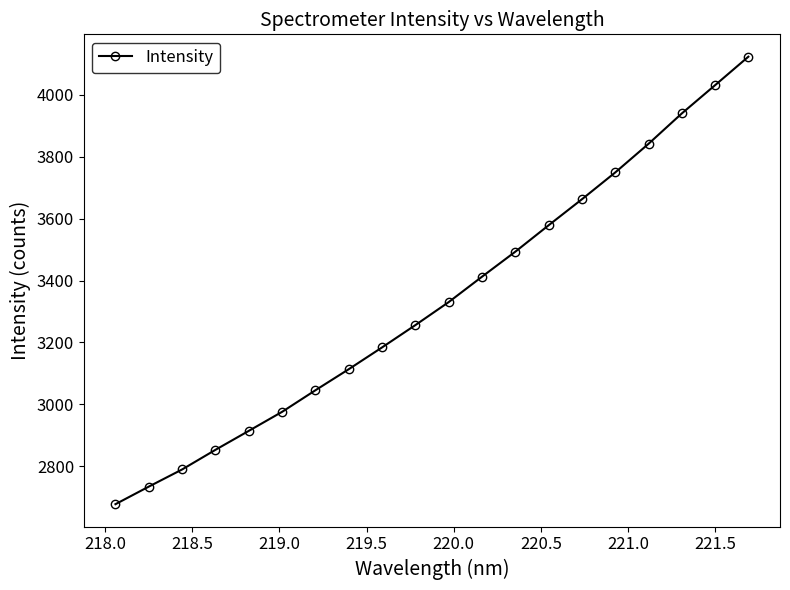

What is the value of the 5th point from the left?

2914.3